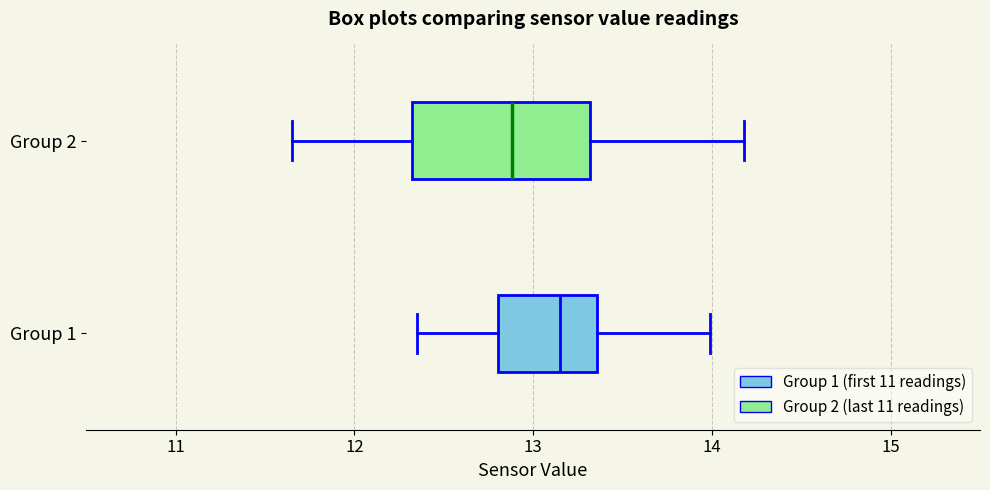

Reading bottom to top, read every box against the x-axis: the position of its median line, the range the box covers, and the ends of its whiskers. The values are not printed on the chart, so give them approximately, as read against the axis.

Group 1: median 13.2, box 12.8 to 13.4, whiskers 12.4 to 14.0
Group 2: median 12.9, box 12.3 to 13.3, whiskers 11.7 to 14.2